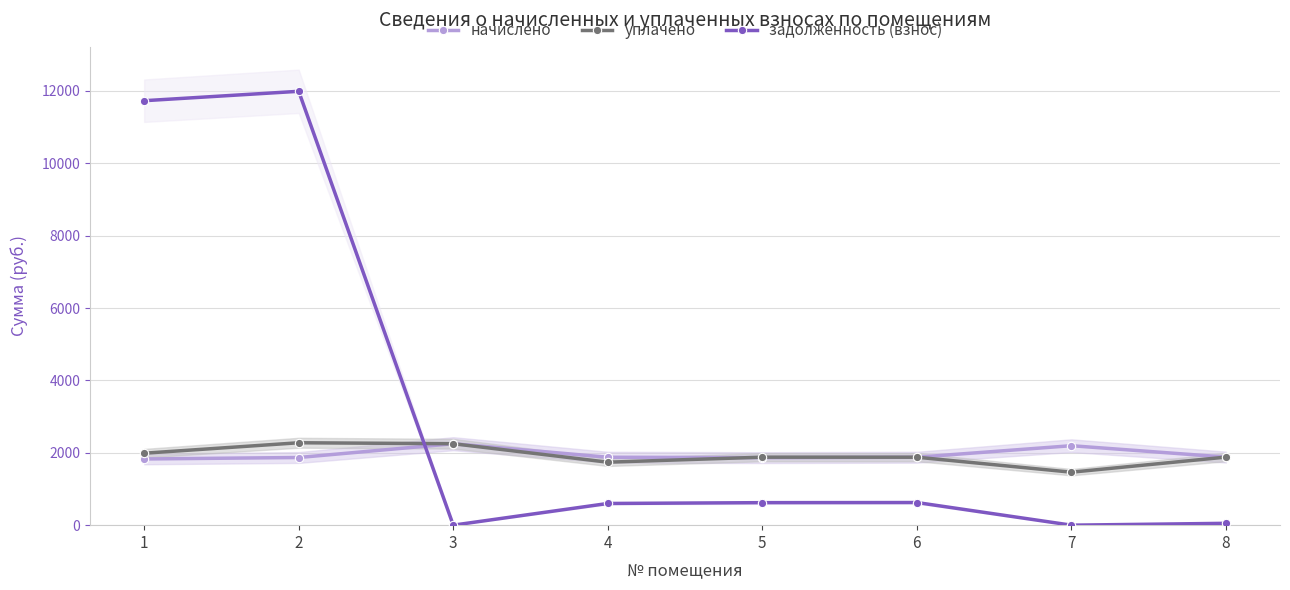

What is the difference between the highest and lowest values at 3?

2250.9